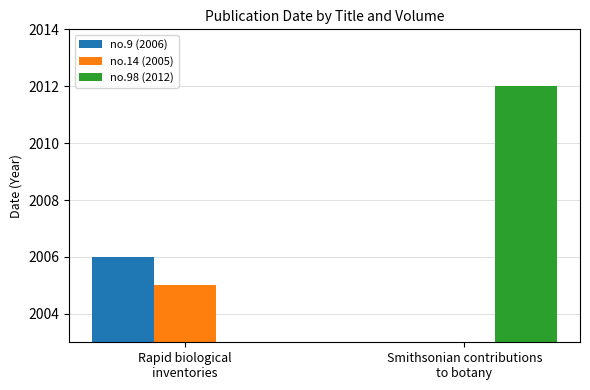

What is the approximate value of no.98 (2012) at Smithsonian contributions
to botany, to the nearest 100?

2000